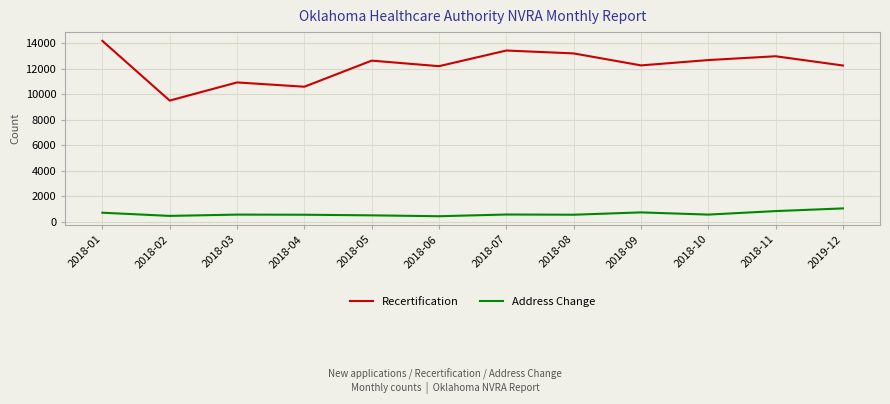

What are all the series names shown in the legend?

Recertification, Address Change